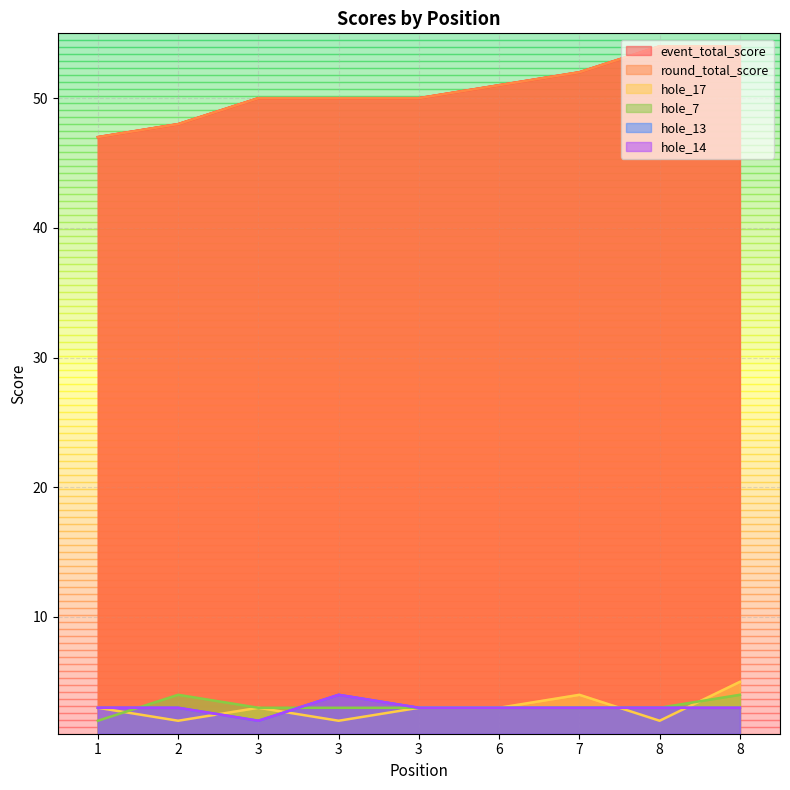

The value of round_total_score at 3 is 50. True or false?

True